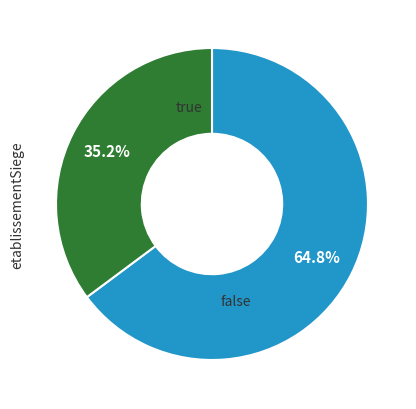

Is there any slice that represents more than half of the pie?

Yes